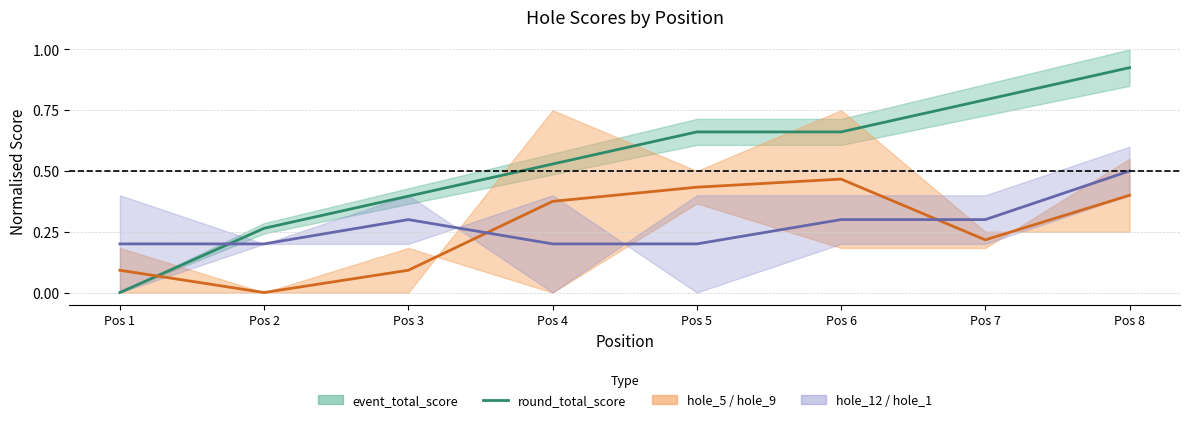

The round_total_score series shows 0.5 at Pos 4. True or false?

True